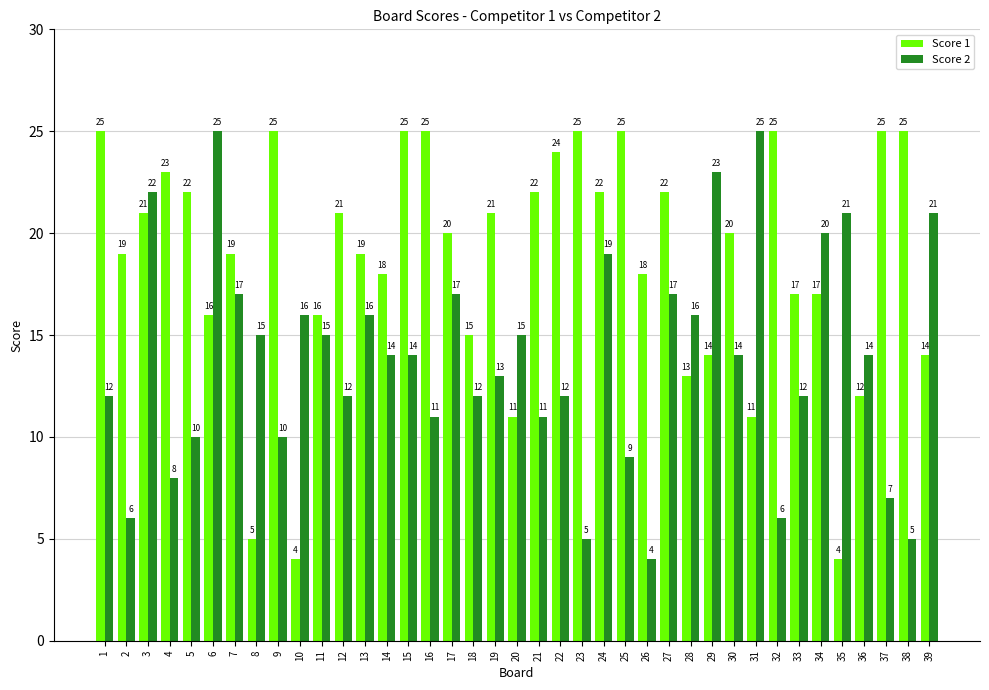

Are the bars horizontal?

No